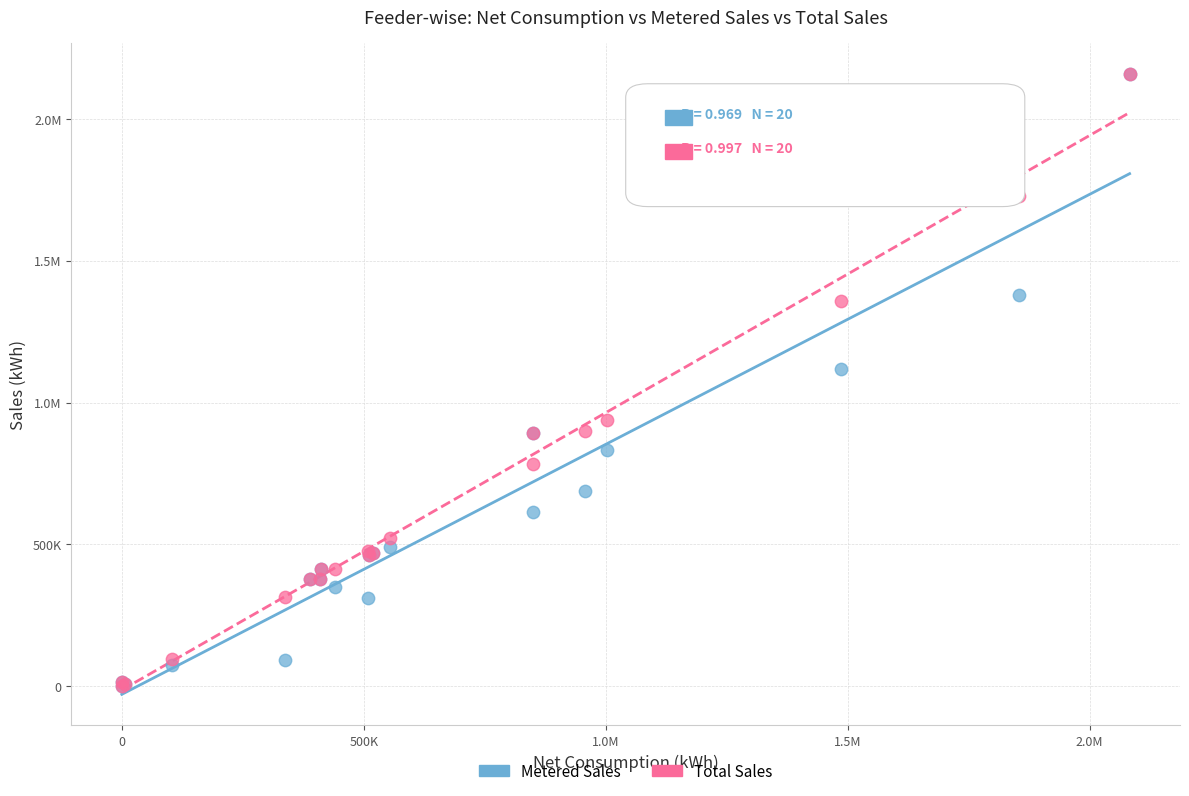

What are all the series names shown in the legend?

Metered Sales, Total Sales